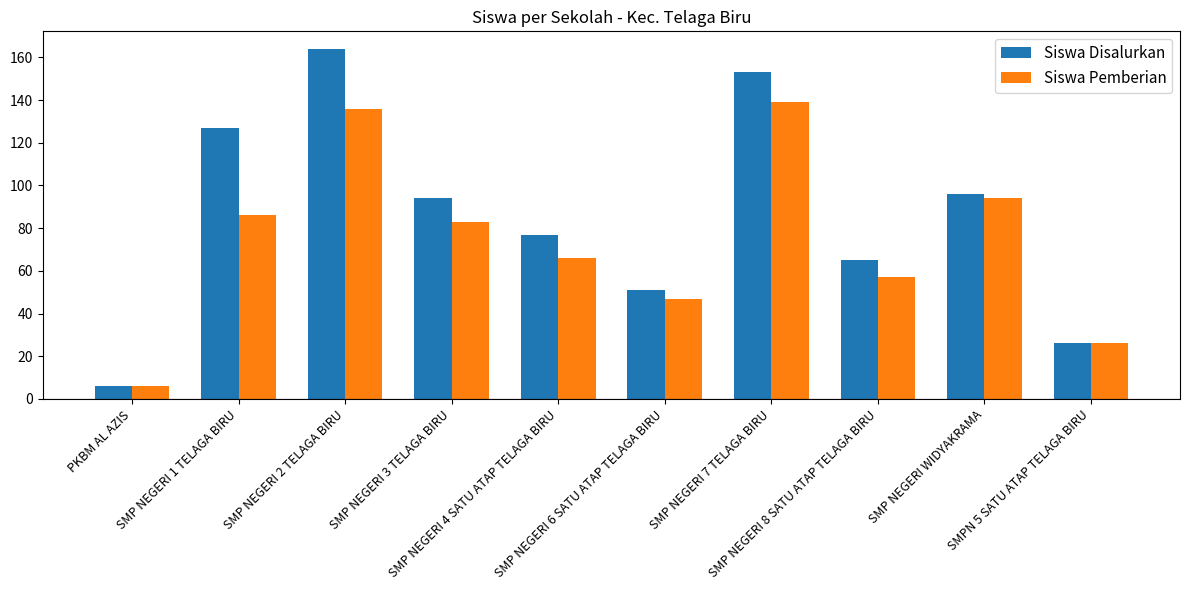

Reading left to right, what are all the values shown in this chart?

Siswa Disalurkan: PKBM AL AZIS=6	SMP NEGERI 1 TELAGA BIRU=127	SMP NEGERI 2 TELAGA BIRU=164	SMP NEGERI 3 TELAGA BIRU=94	SMP NEGERI 4 SATU ATAP TELAGA BIRU=77	SMP NEGERI 6 SATU ATAP TELAGA BIRU=51	SMP NEGERI 7 TELAGA BIRU=153	SMP NEGERI 8 SATU ATAP TELAGA BIRU=65	SMP NEGERI WIDYAKRAMA=96	SMPN 5 SATU ATAP TELAGA BIRU=26
Siswa Pemberian: PKBM AL AZIS=6	SMP NEGERI 1 TELAGA BIRU=86	SMP NEGERI 2 TELAGA BIRU=136	SMP NEGERI 3 TELAGA BIRU=83	SMP NEGERI 4 SATU ATAP TELAGA BIRU=66	SMP NEGERI 6 SATU ATAP TELAGA BIRU=47	SMP NEGERI 7 TELAGA BIRU=139	SMP NEGERI 8 SATU ATAP TELAGA BIRU=57	SMP NEGERI WIDYAKRAMA=94	SMPN 5 SATU ATAP TELAGA BIRU=26